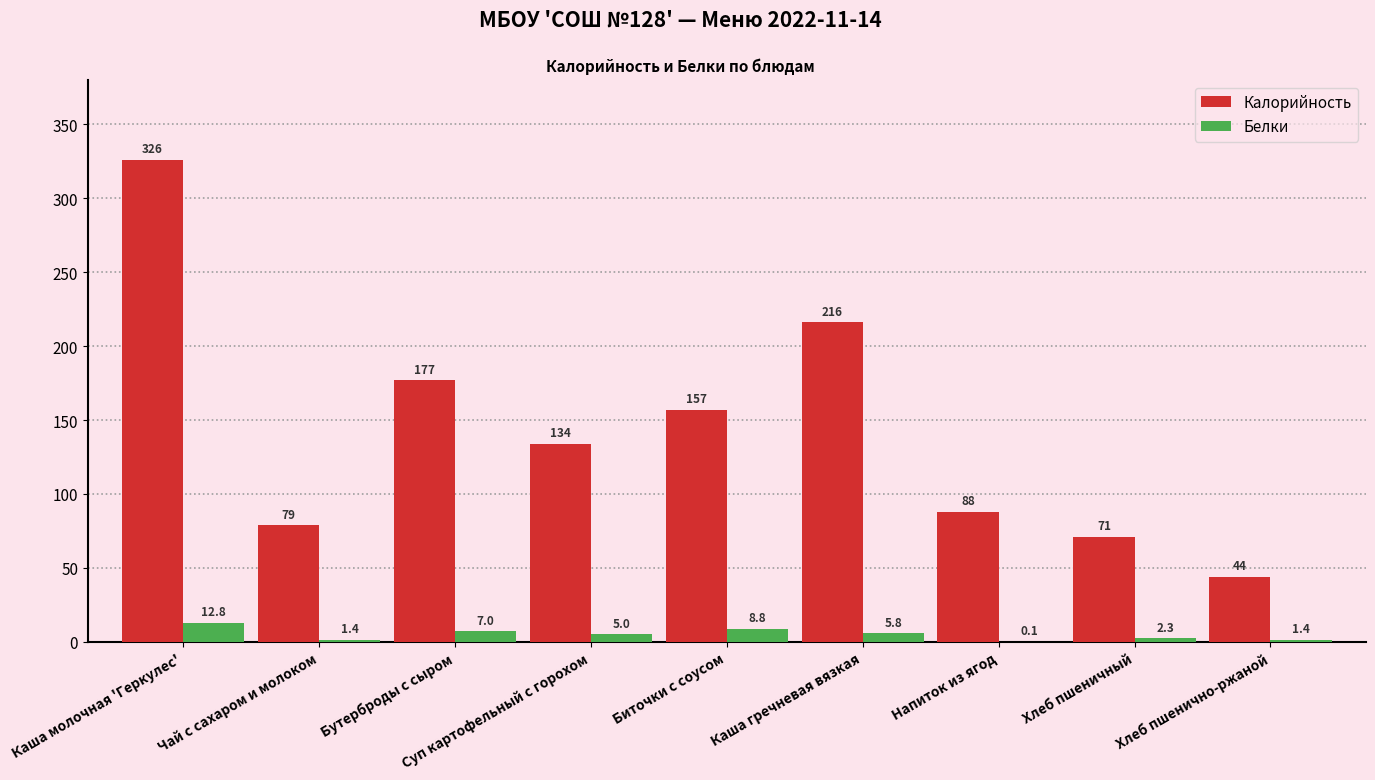

What is the maximum value shown in the chart?

326.0